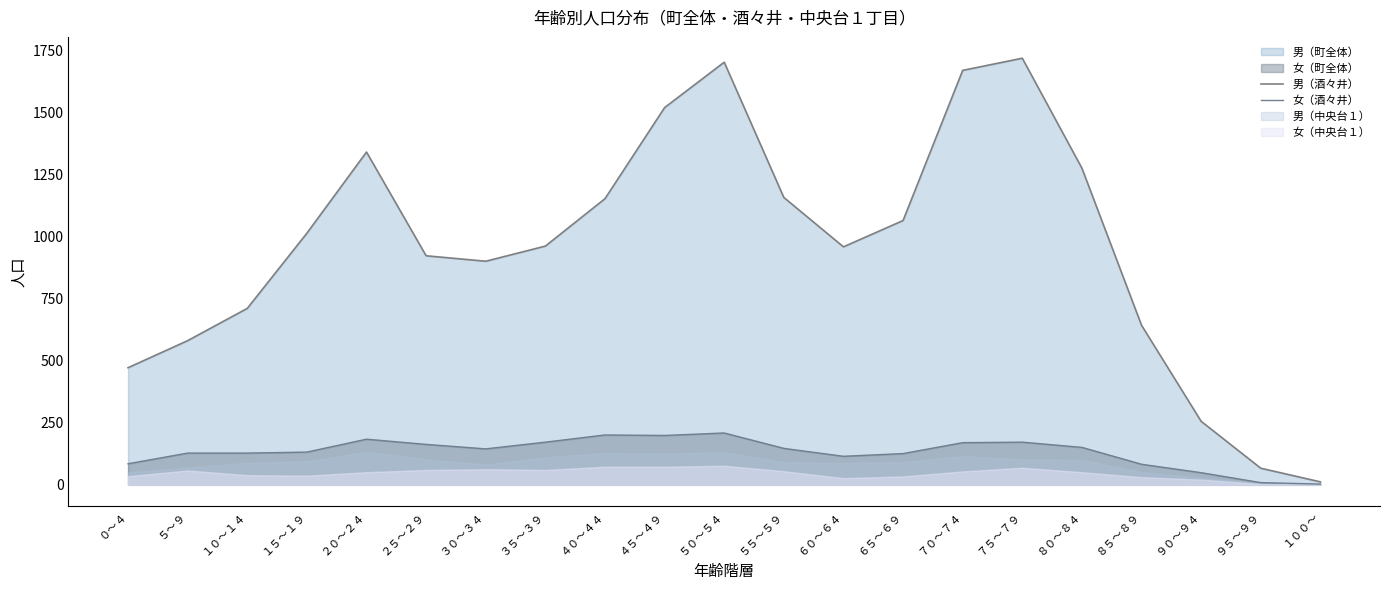

What is the value of the 女（酒々井） point at the 16th from the left?

172